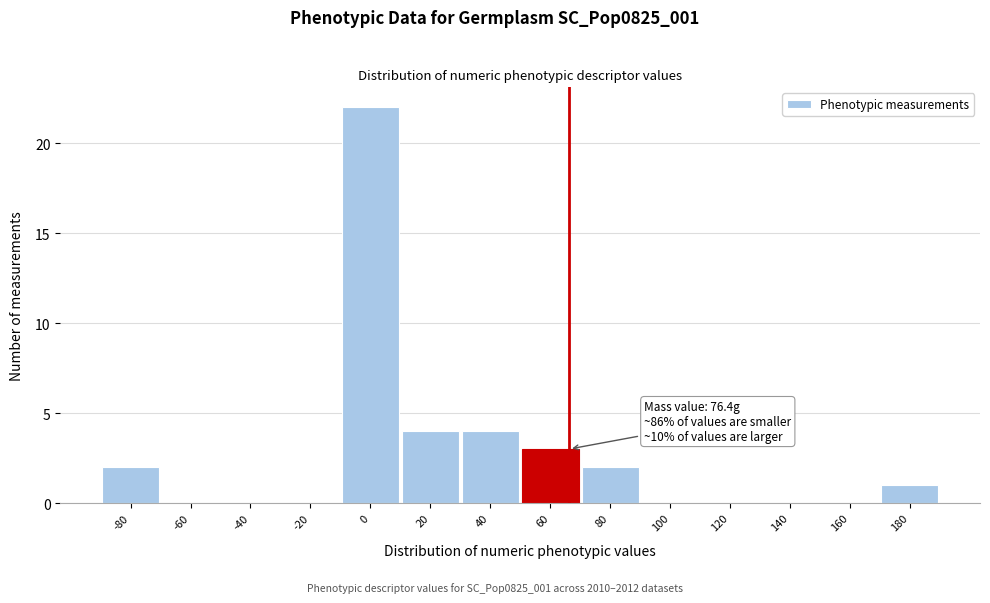

Reading left to right, list all the values displayed in this chart.

-80=2	-60=0	-40=0	-20=0	0=22	20=4	40=4	60=3	80=2	100=0	120=0	140=0	160=0	180=1